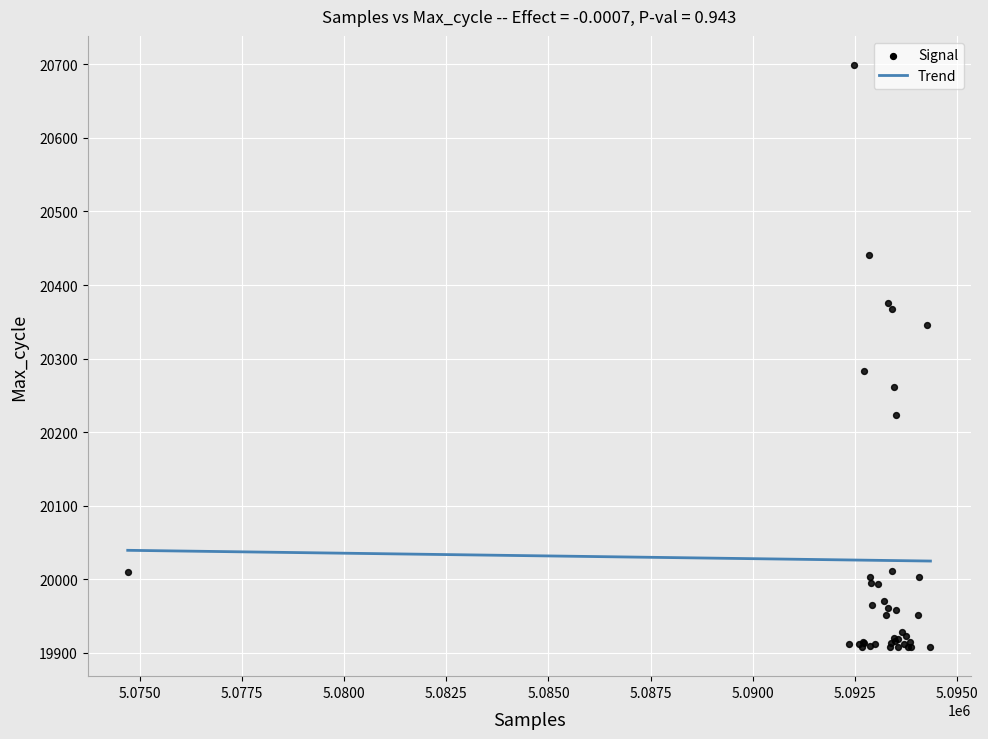

What Y value in the scatter plot is closest to 20303?

20283